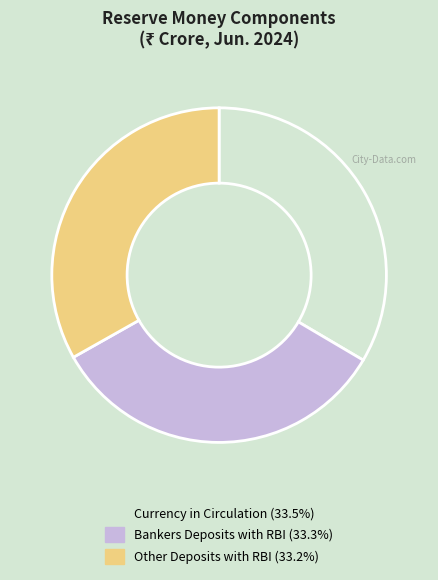

How many slices are in this pie chart?

3